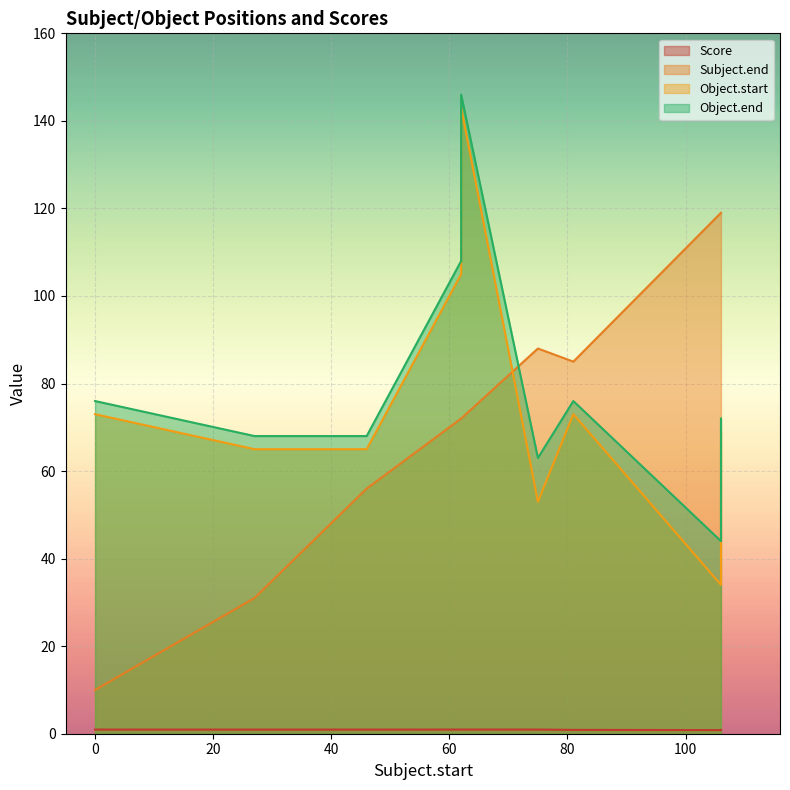

What is the difference between the highest and lowest values at 46?

67.1